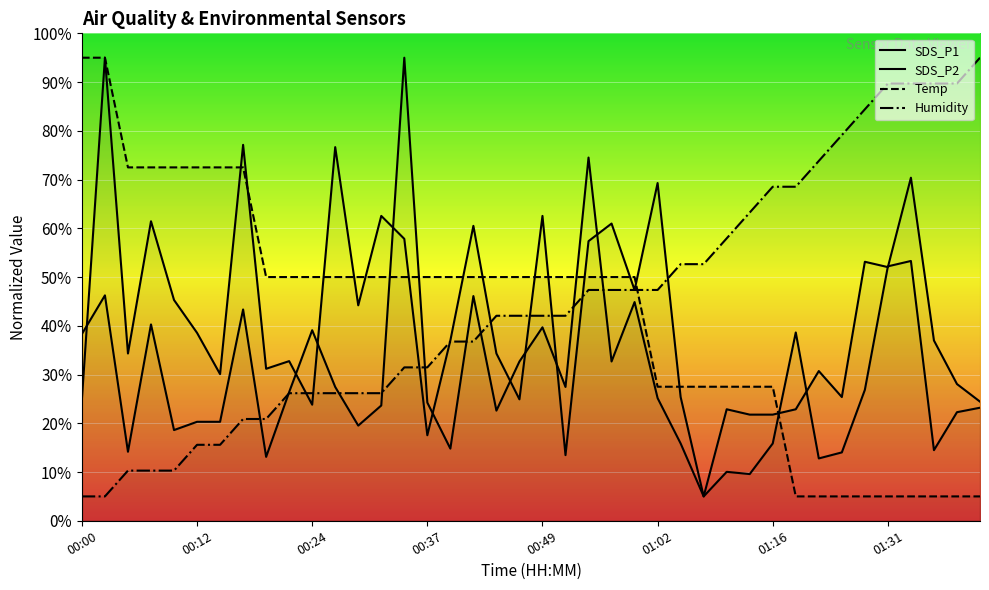

How many values in the Humidity series exceed 42?

22